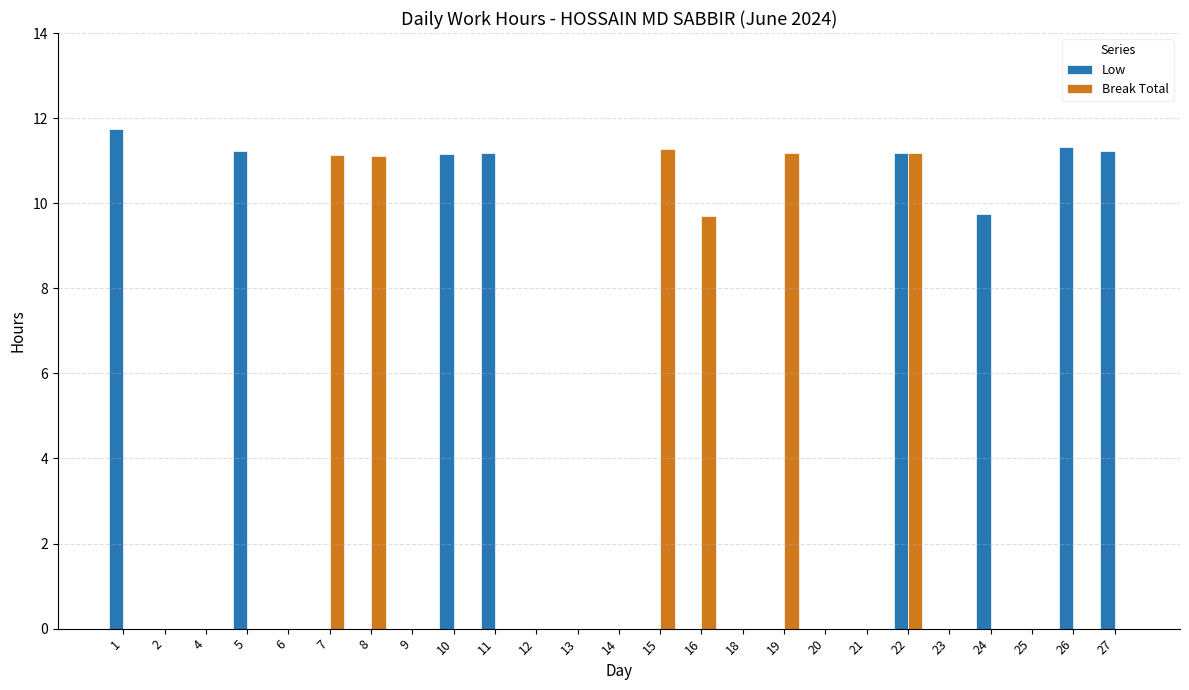

What is the total value across all series at 19?

11.2